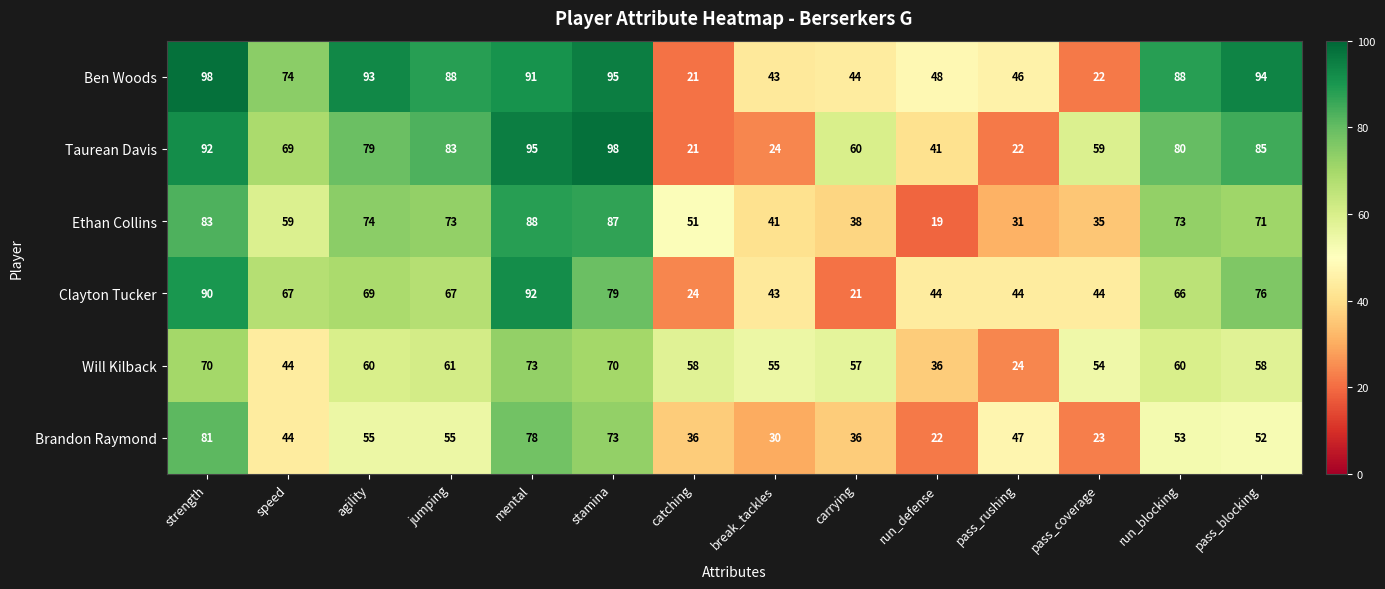

The value of Taurean Davis at catching is 21. True or false?

True